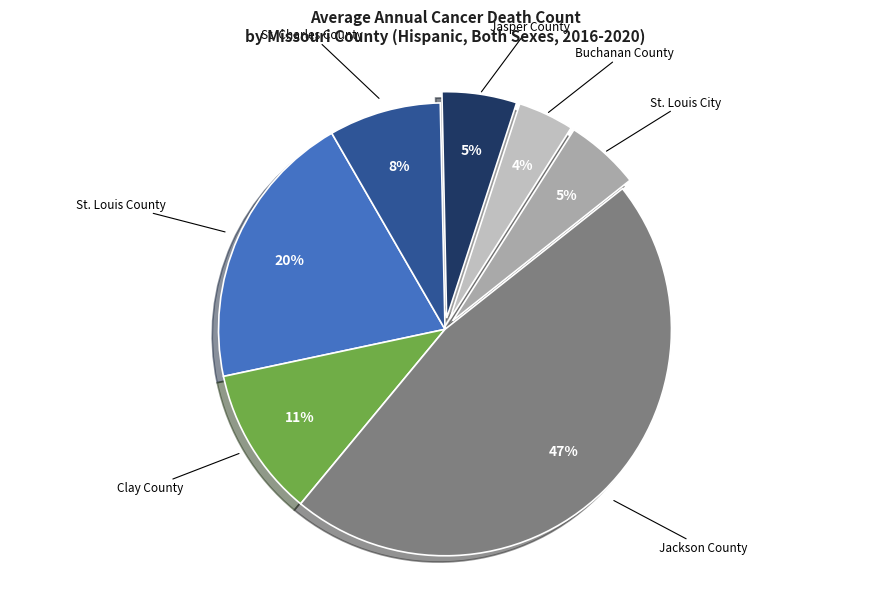

Which has a higher value, Jackson County or Buchanan County?

Jackson County